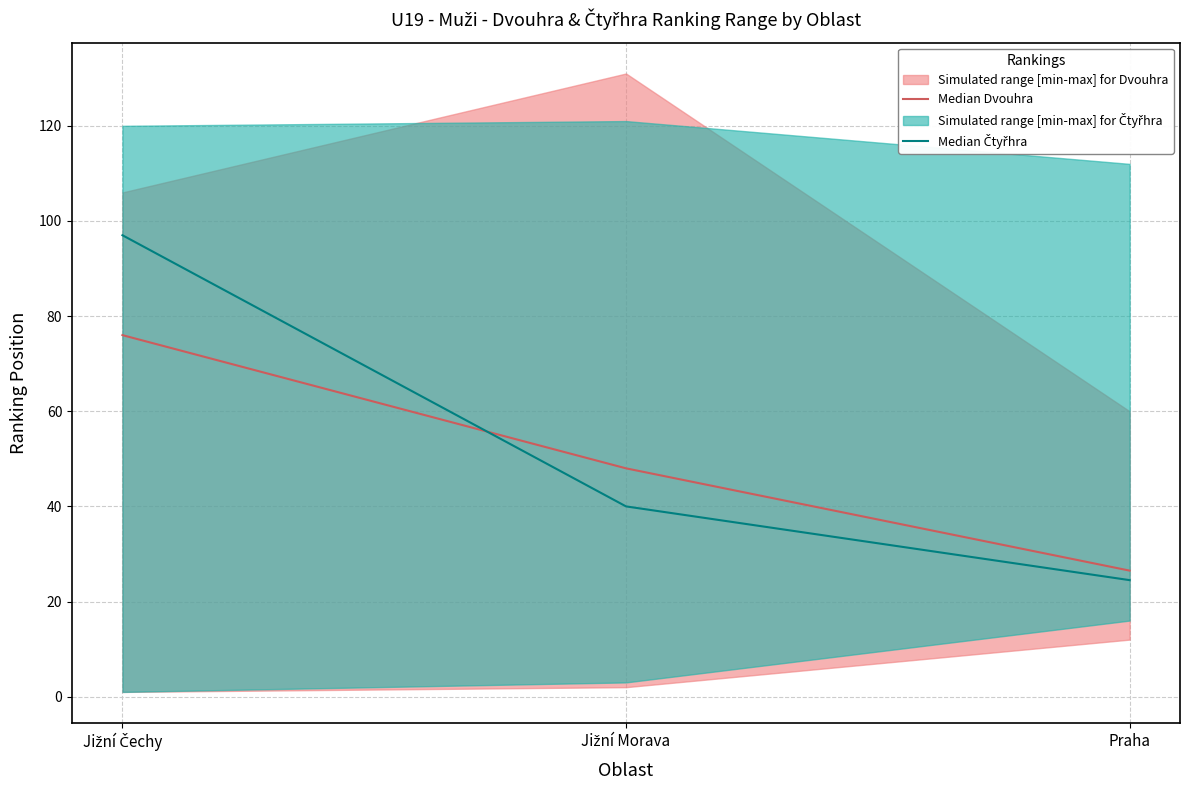

What is the difference between the Median Čtyřhra values at Praha and Jižní Čechy?

72.5